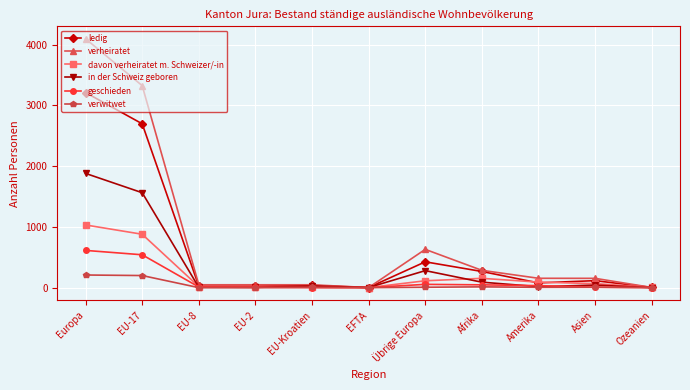

Where is in der Schweiz geboren nearest to the value 940?

EU-17